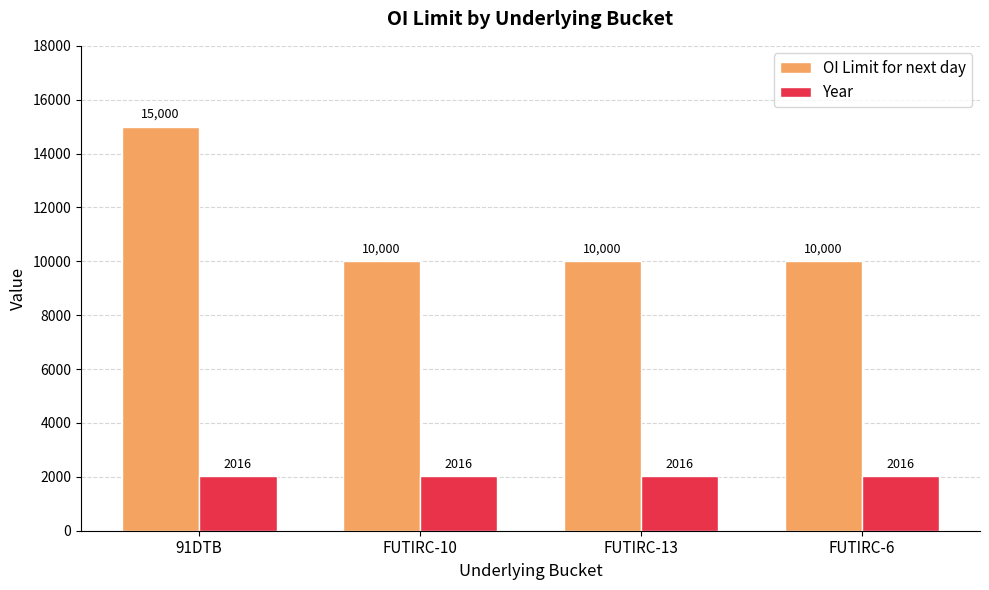

What is the total value across all series at FUTIRC-10?

12016